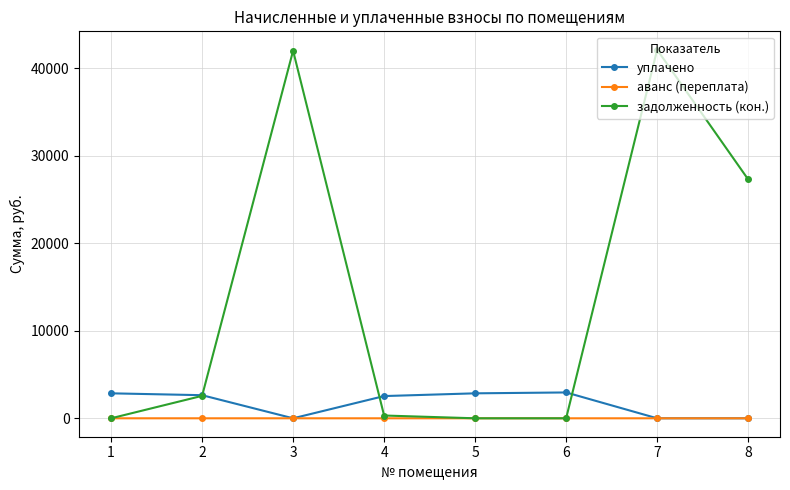

At which category does задолженность (кон.) reach its first local peak?

3